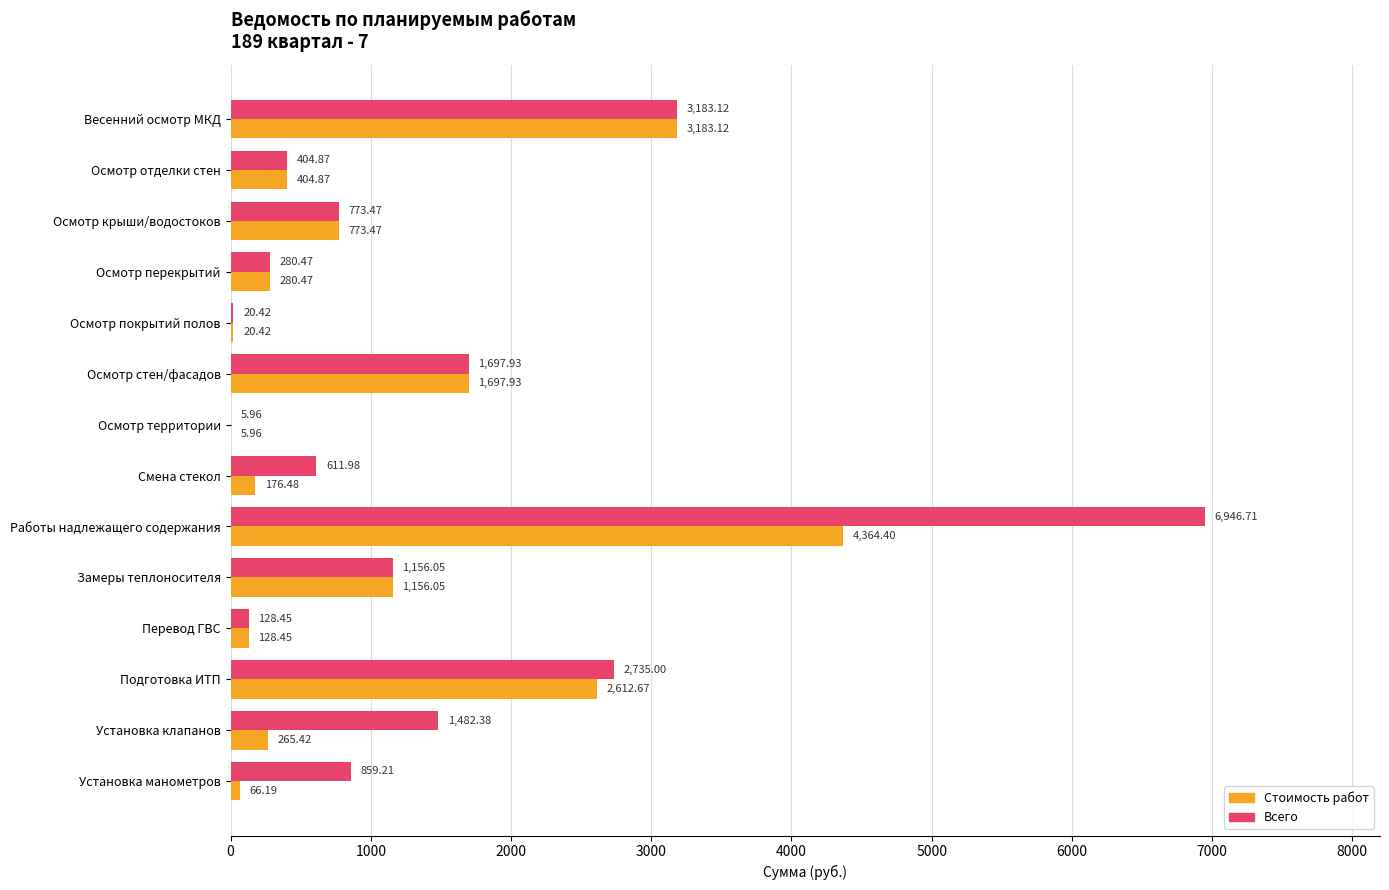

What is the total value across all series at Подготовка ИТП?

5347.7